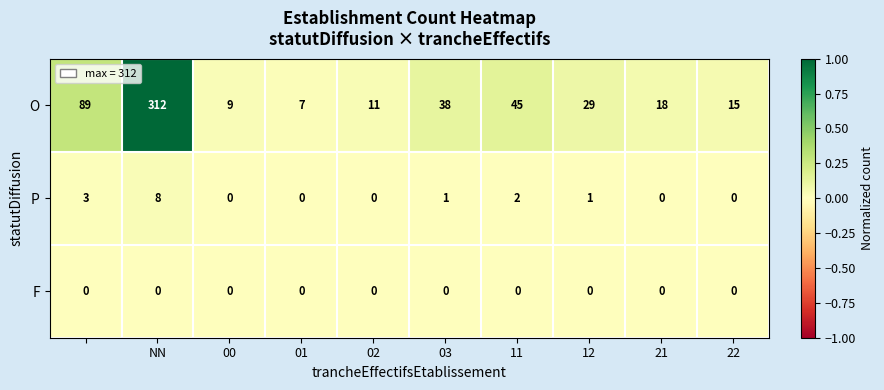

What is the sum of all P values?

15